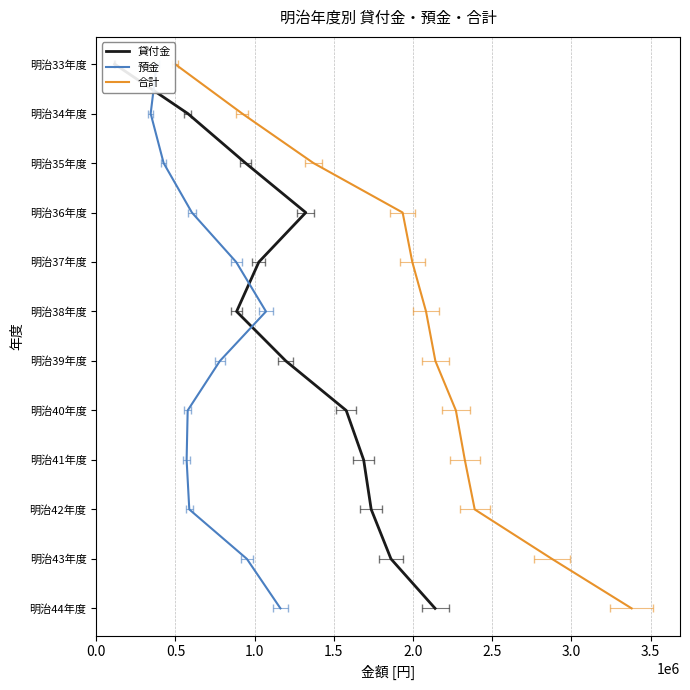

True or false: 貸付金 has more than 2 points higher than both neighbors.

False